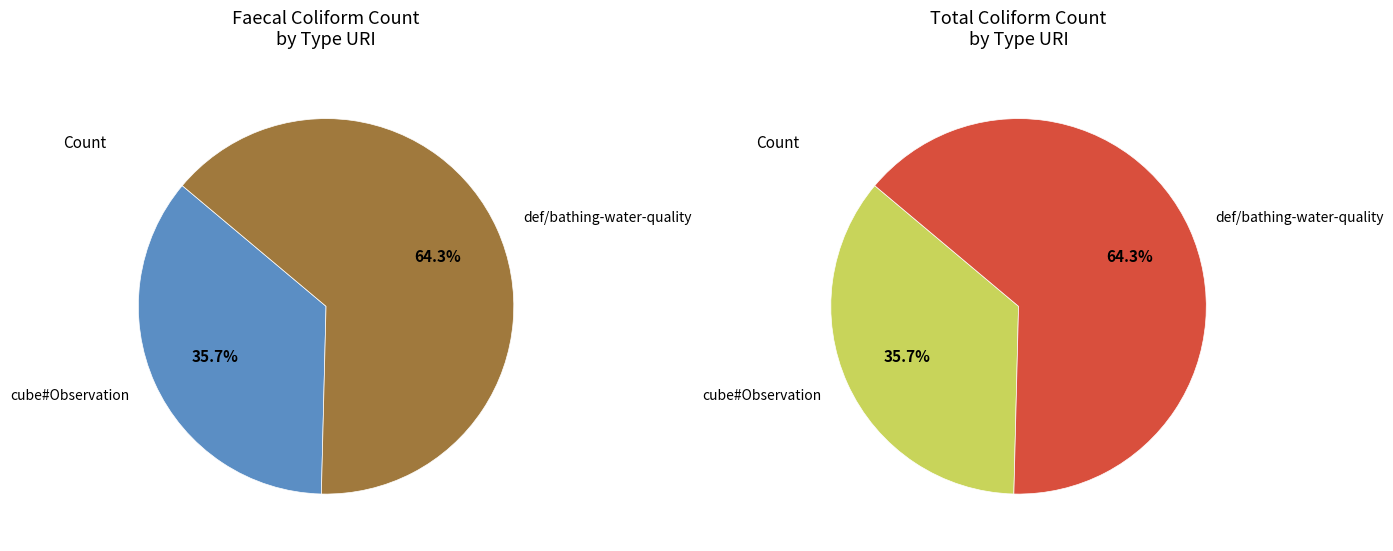

To the nearest percent, what percentage of the pie is http://environment.data.gov.uk/def/bathing-water-quality?

64%